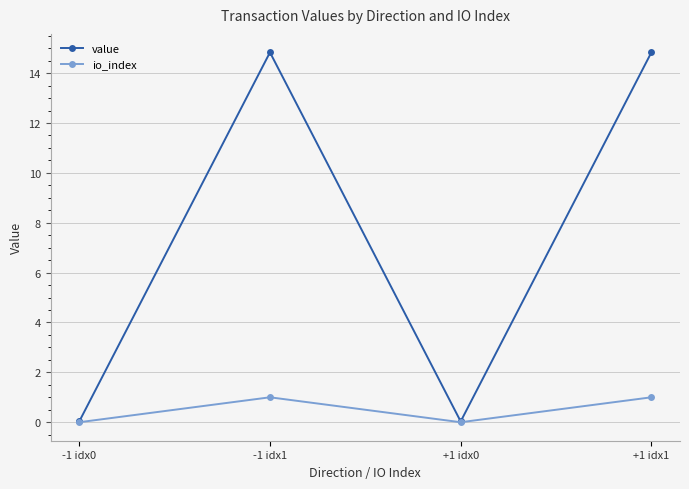

How many categories are shown in the chart?

4